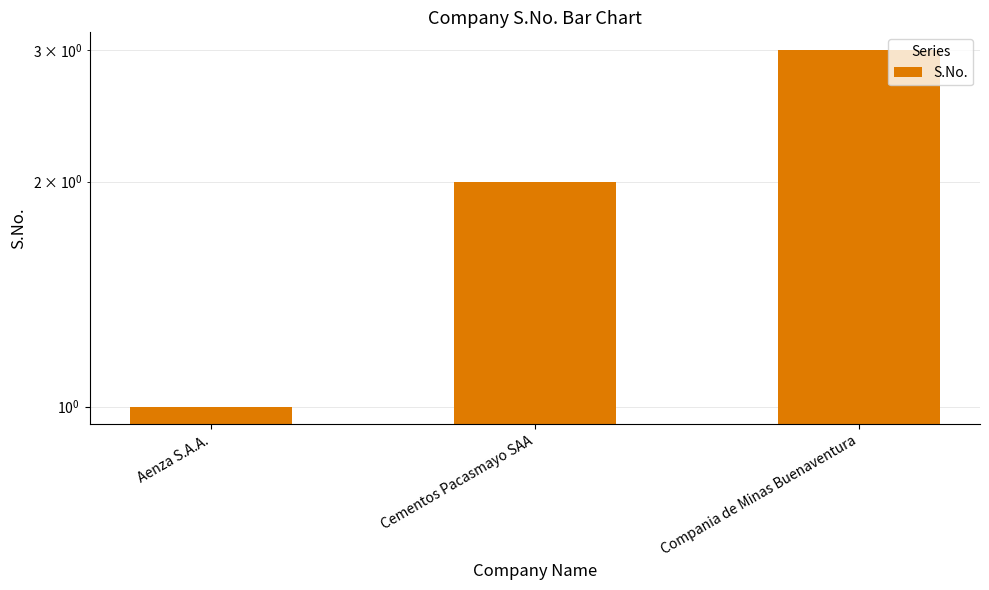

At which label does the data first exceed 2?

Compania de Minas Buenaventura